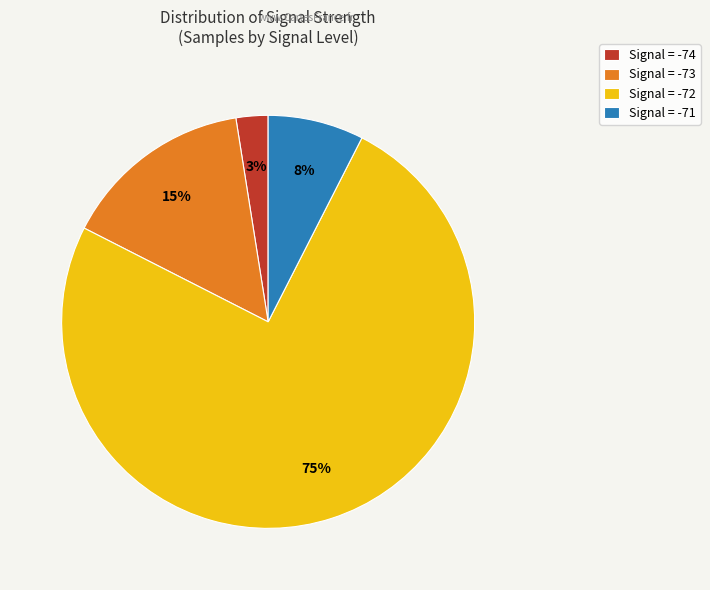

To the nearest percent, what is the average slice percentage?

25%